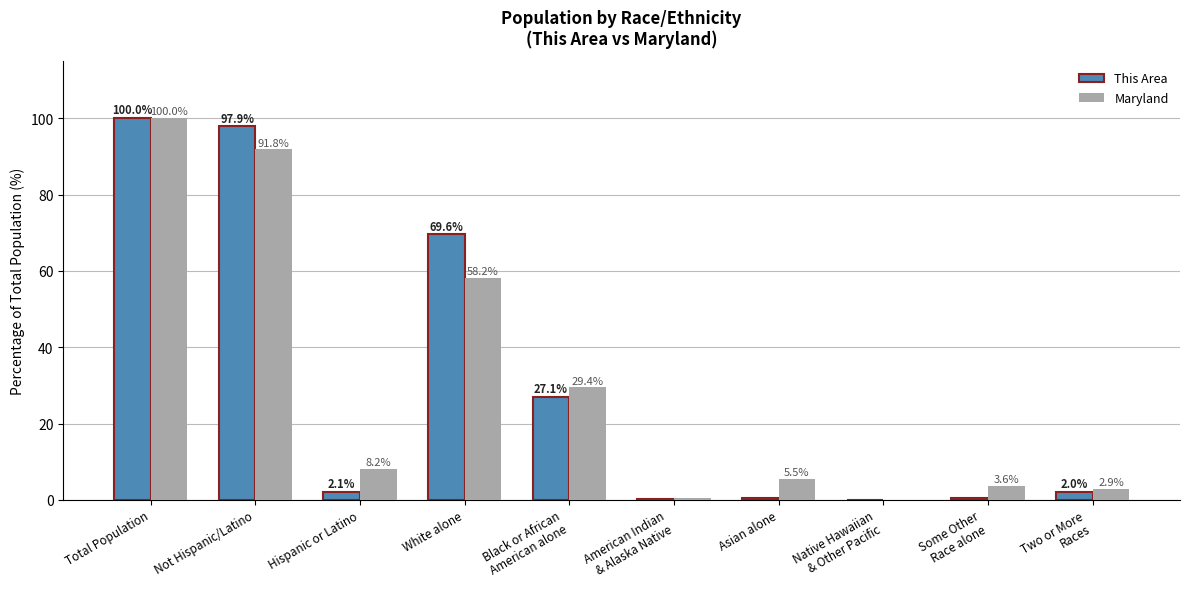

Is it true that This Area equals 2.1 at Hispanic or Latino?

True